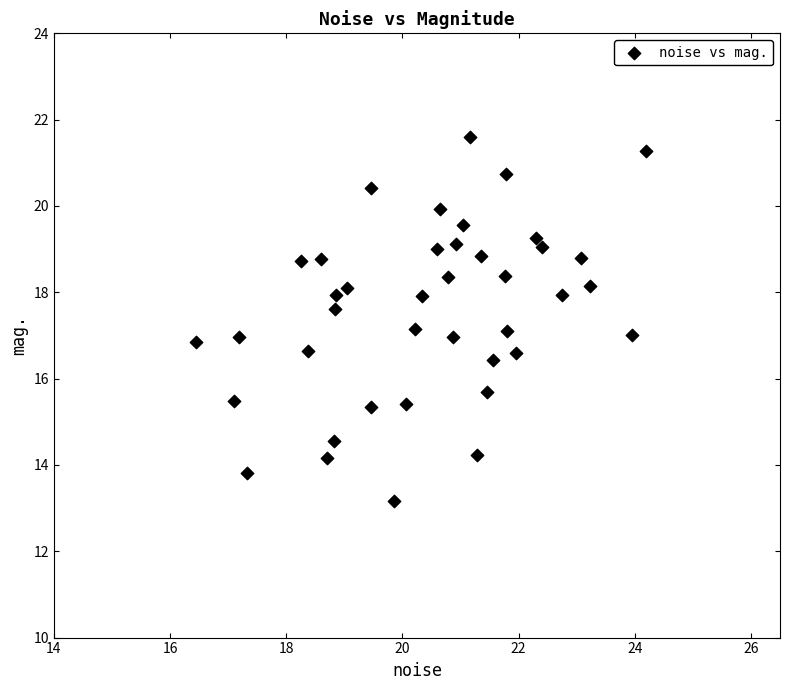

What is the range of Y values (max minus min)?

8.4